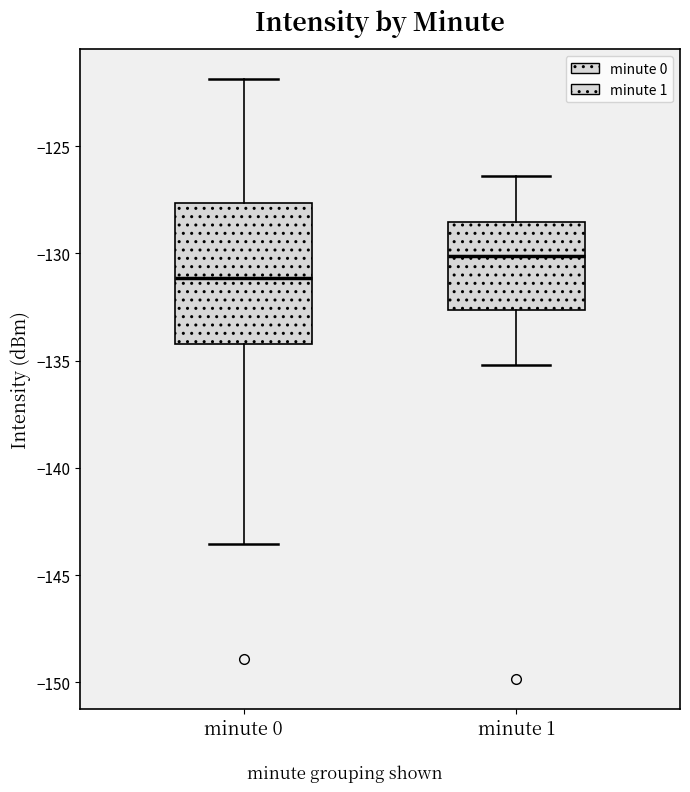

Which box is the tallest, from its lower edge to its upper edge?

minute 0